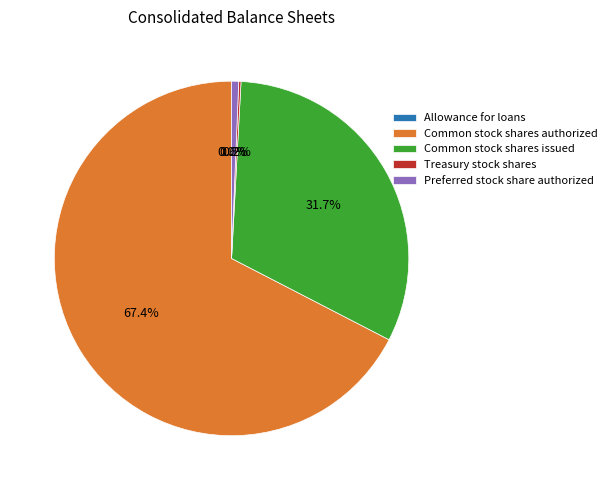

Which slice is the largest?

Common stock shares authorized